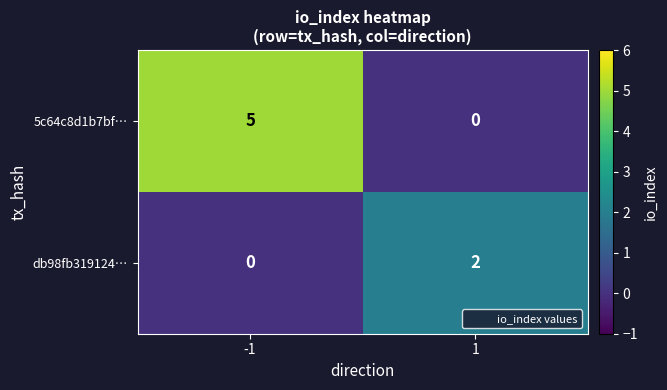

Rank the categories by 5c64c8d1b7bf… value from highest to lowest.

-1, 1